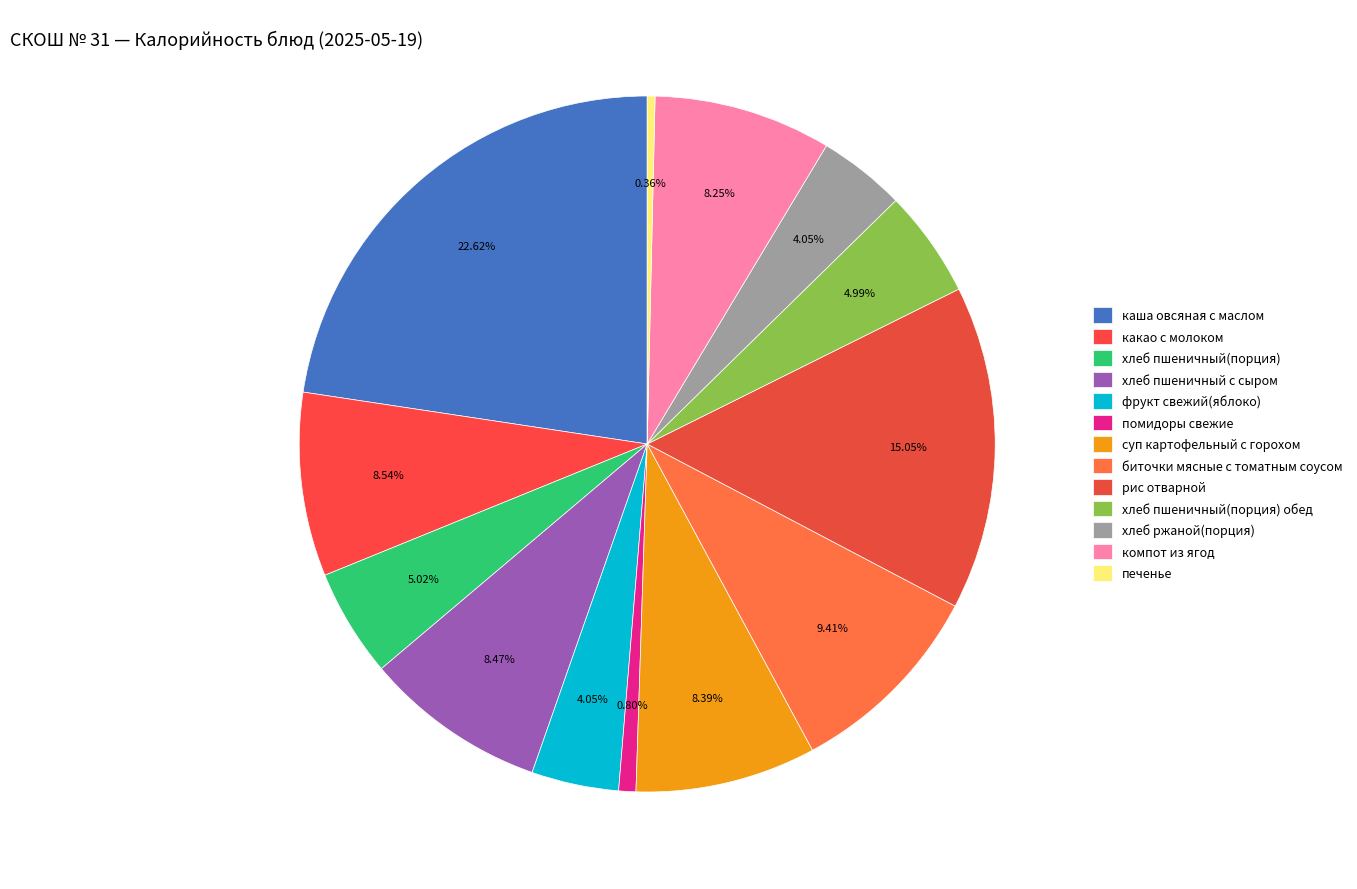

Which slice is the largest?

каша овсяная с маслом